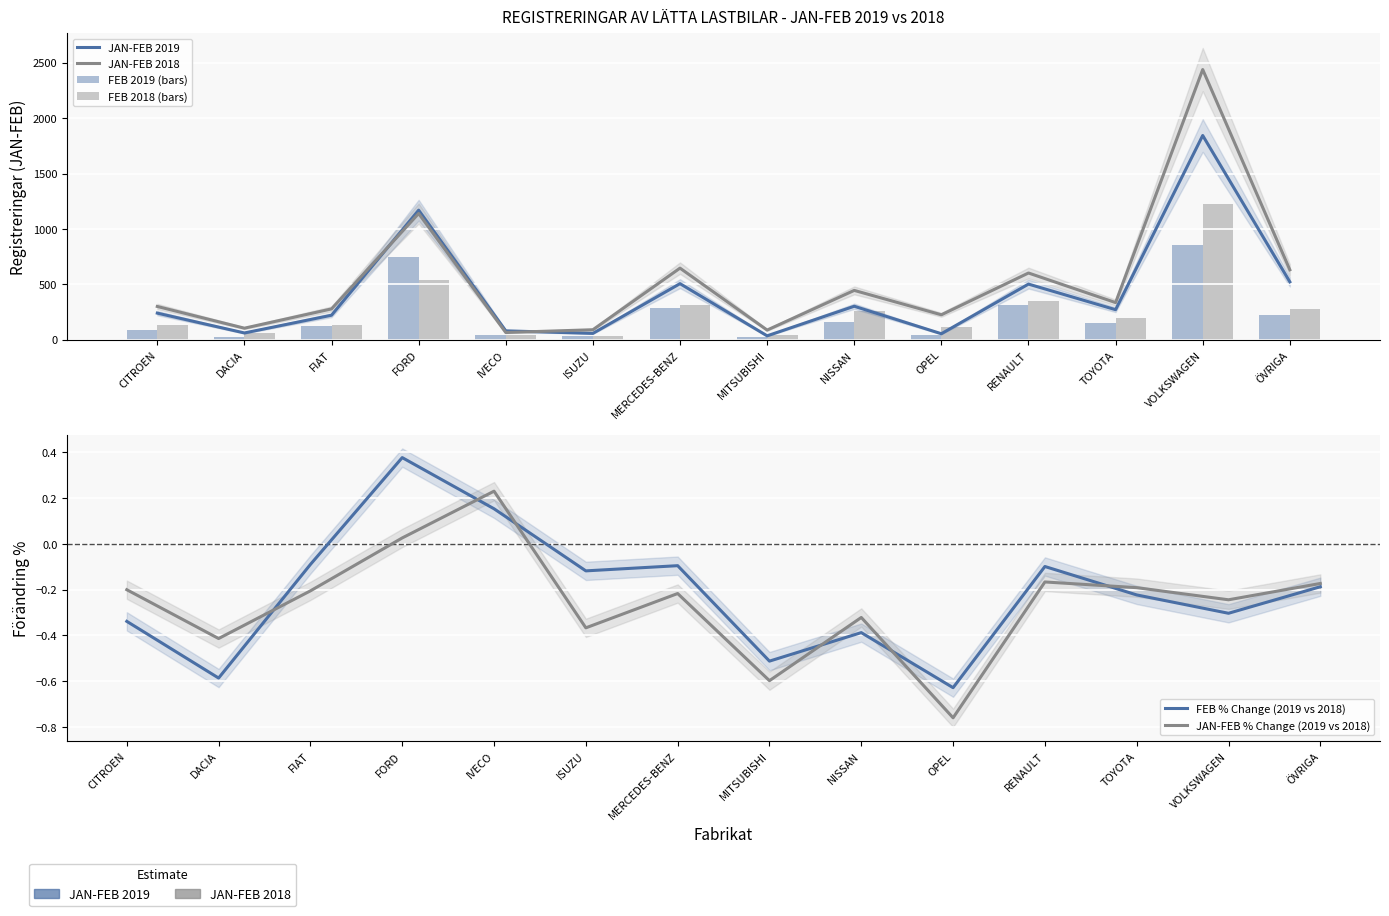

List the series in order of their peak value, highest first.

JAN-FEB 2018, JAN-FEB 2019, FEB 2018 (bars), FEB 2019 (bars), FEB % Change (2019 vs 2018), JAN-FEB % Change (2019 vs 2018)